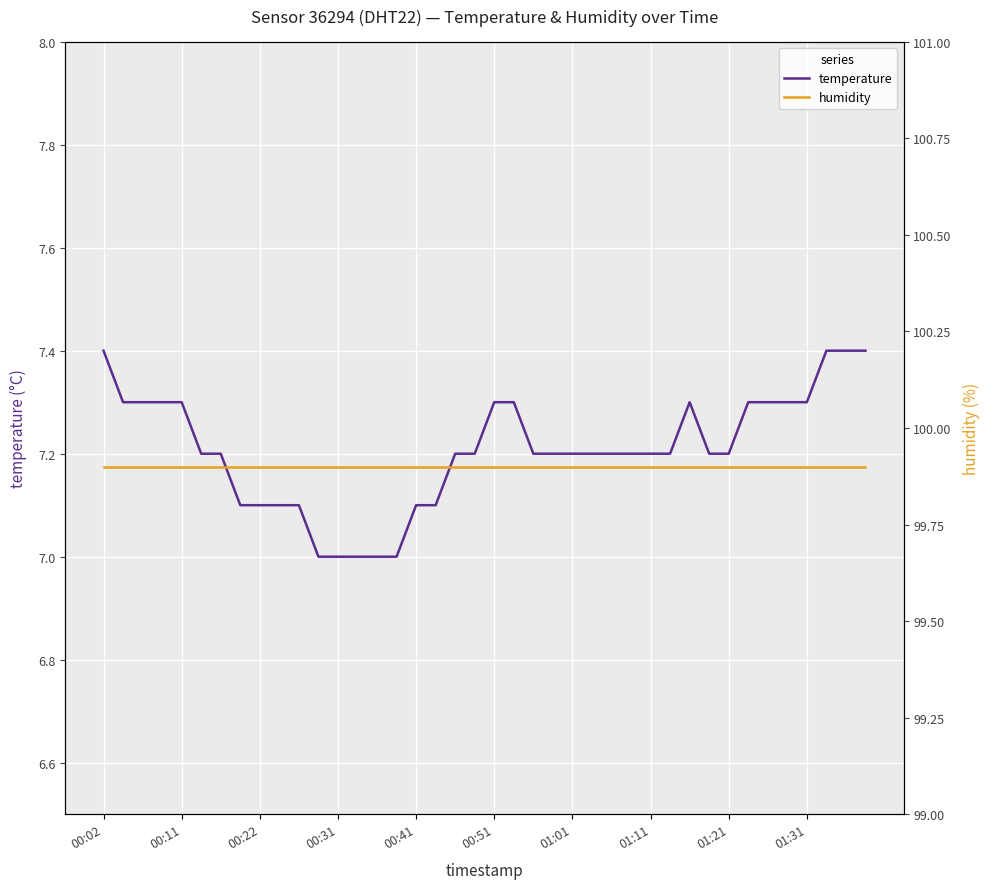

How many lines are shown in the chart?

2